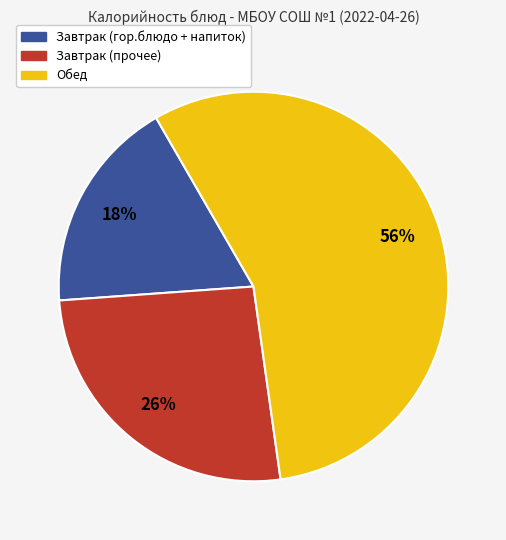

What percentage is the Обед slice, to the nearest percent?

56%